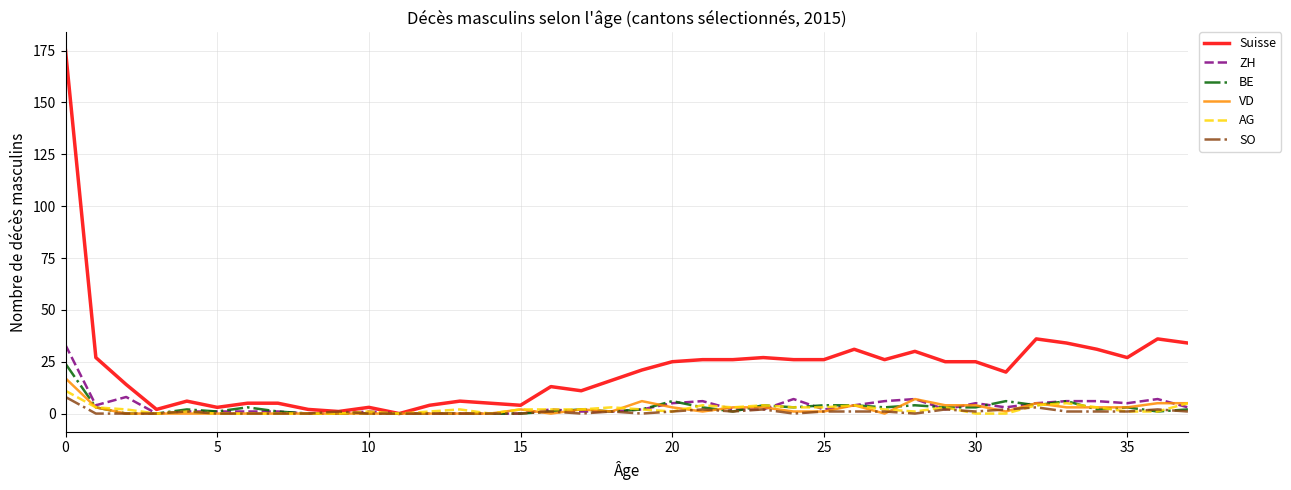

What is the highest value of the SO series?

8